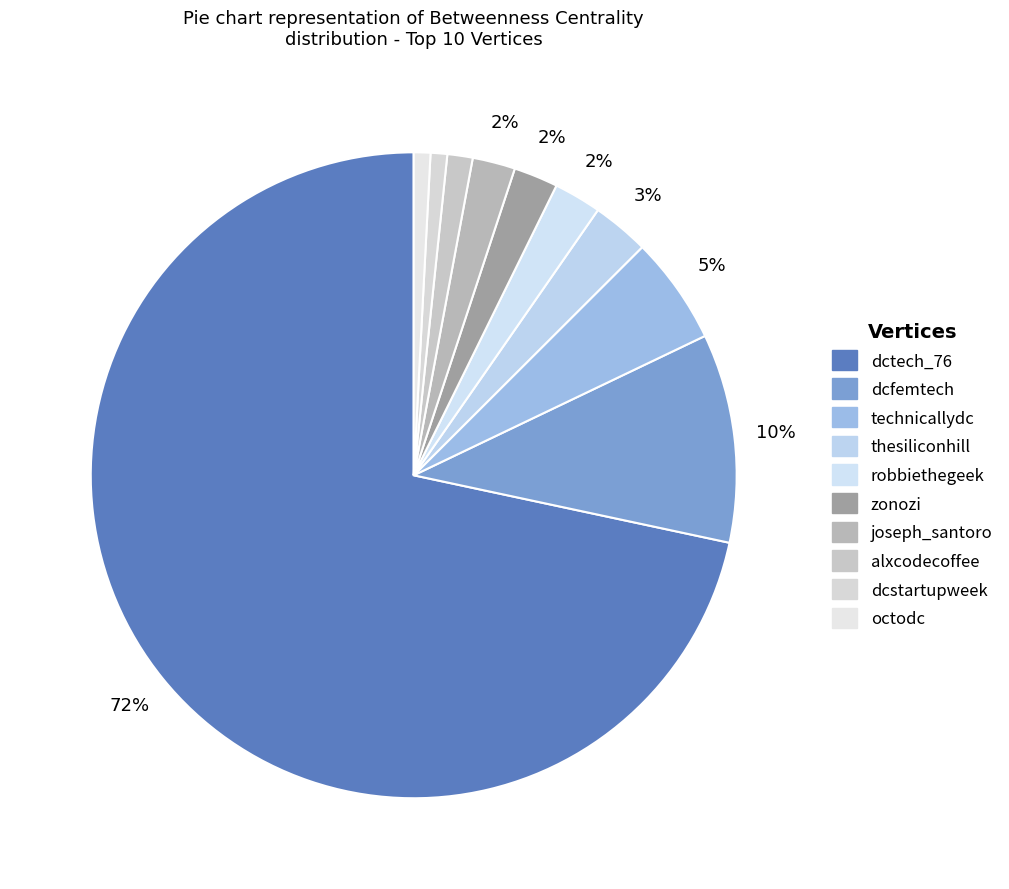

Does thesiliconhill represent more than half of the total?

No